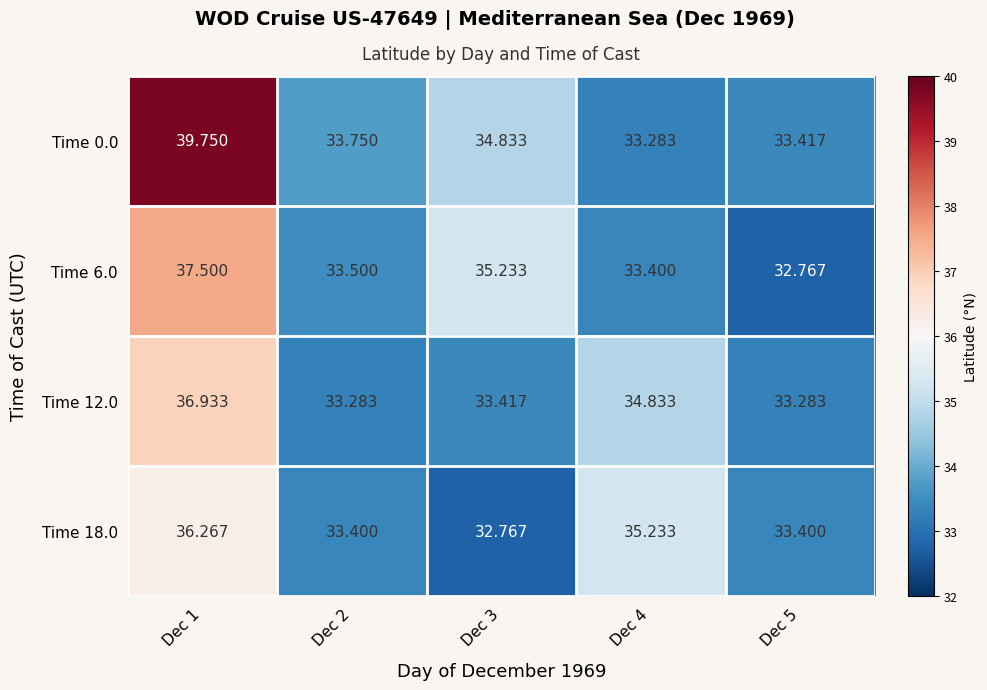

Which series has the largest total across all categories?

Time 0.0